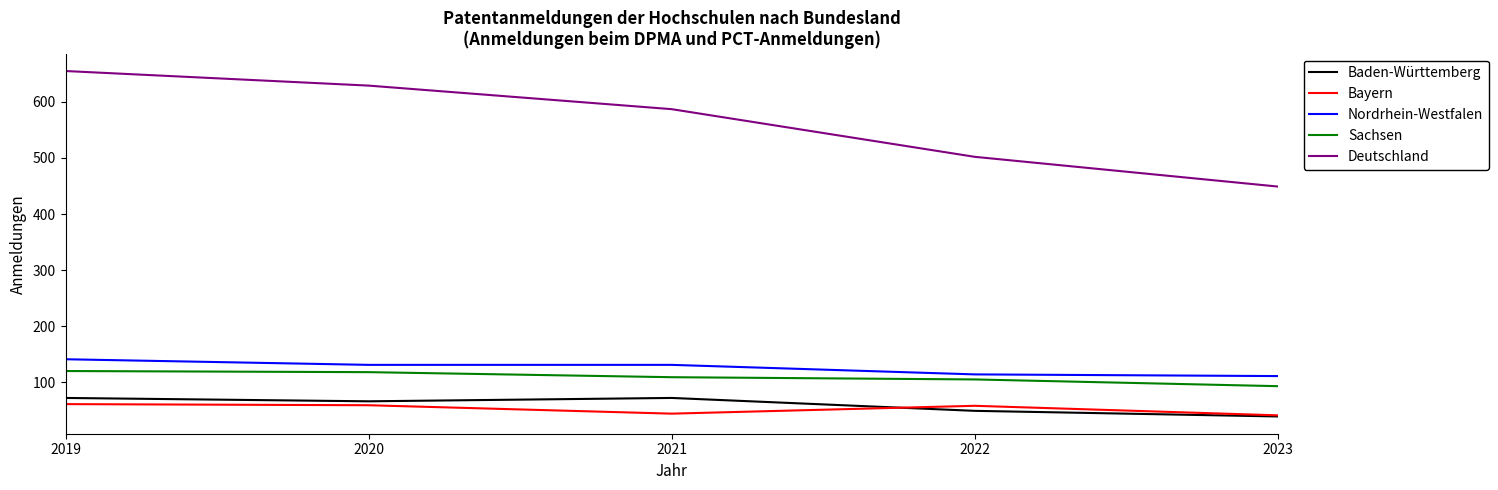

What is the highest value of the Sachsen series?

120